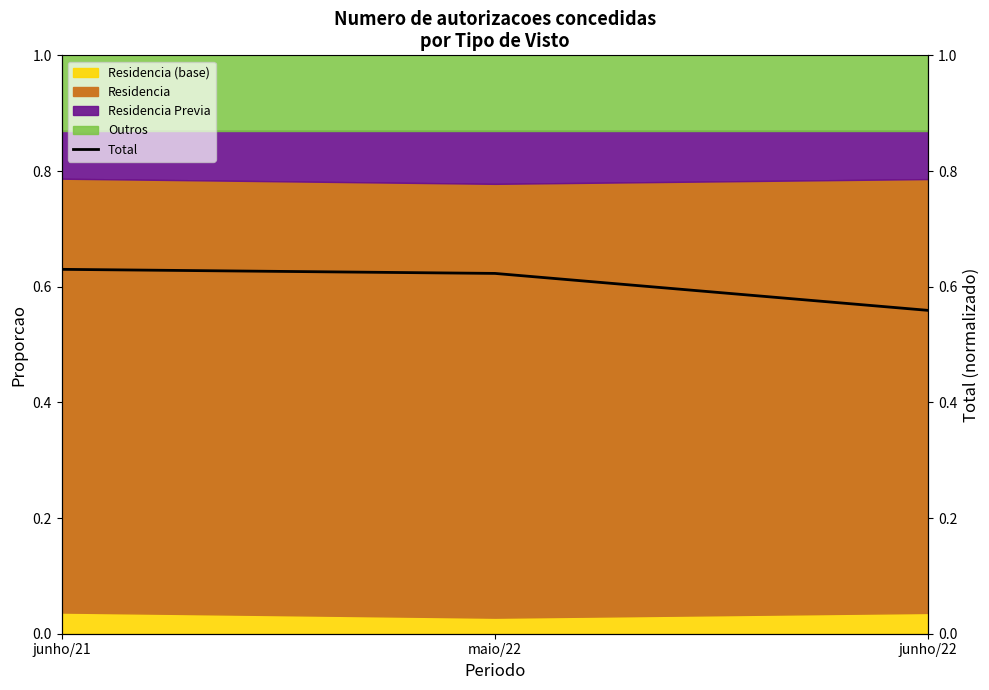

What is the label of the 2nd point from the left?

maio/22